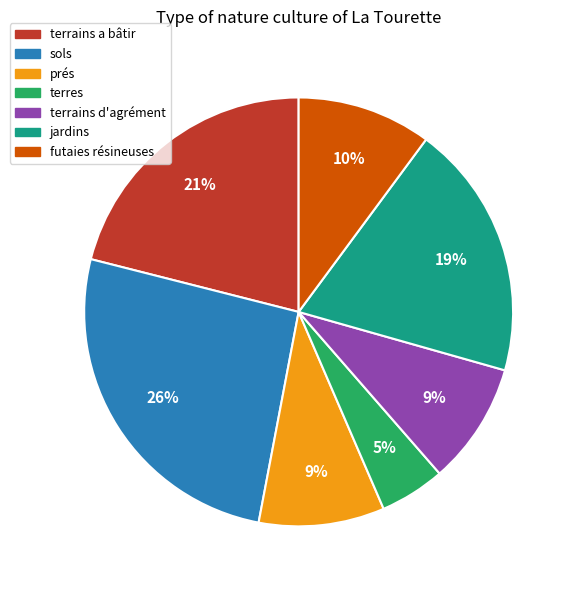

Between terrains d'agrément and futaies résineuses, which is larger?

futaies résineuses